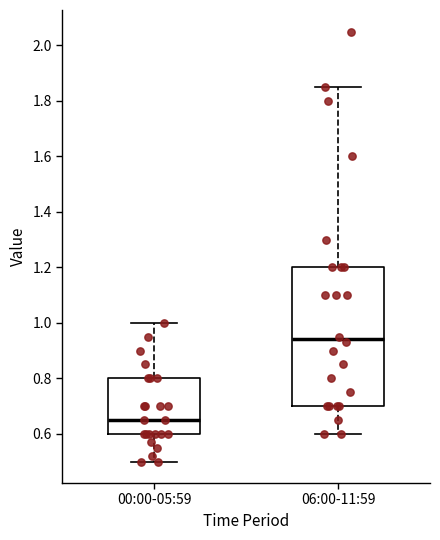

Reading left to right, read every box against the y-axis: the position of its median line, the range the box covers, and the ends of its whiskers. The values are not printed on the chart, so give them approximately, as read against the axis.

00:00-05:59: median 0.66, box 0.60 to 0.80, whiskers 0.50 to 1.00
06:00-11:59: median 0.94, box 0.70 to 1.20, whiskers 0.60 to 1.86